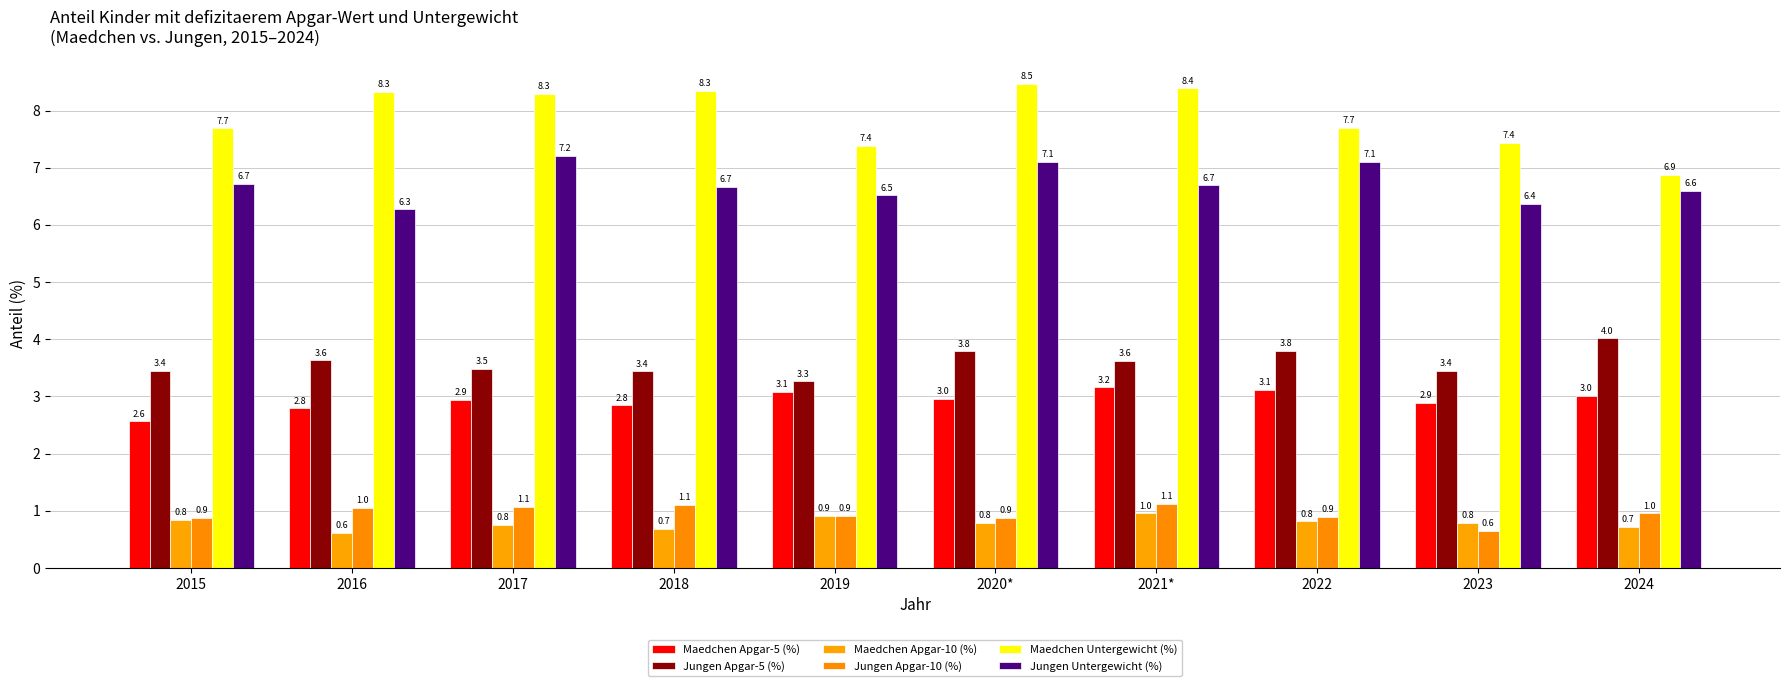

The value of Jungen Apgar-5 (%) at 2022 is 6.0. True or false?

False